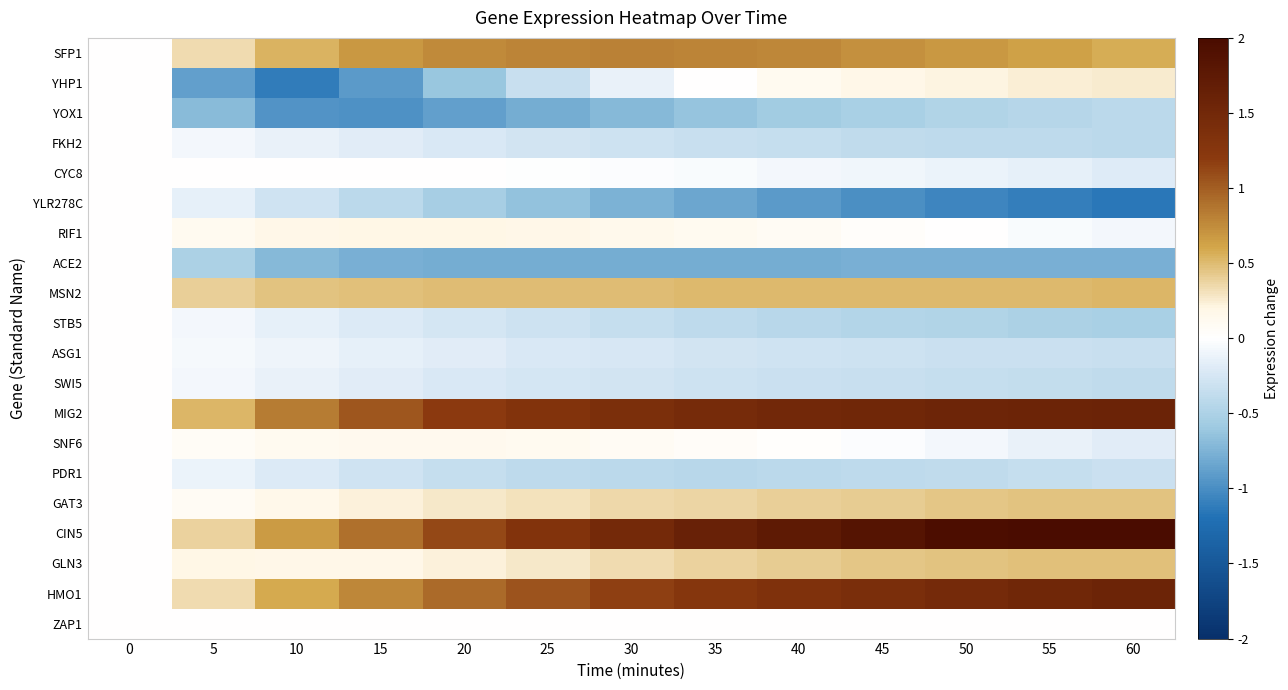

Which series has the largest total across all categories?

CIN5